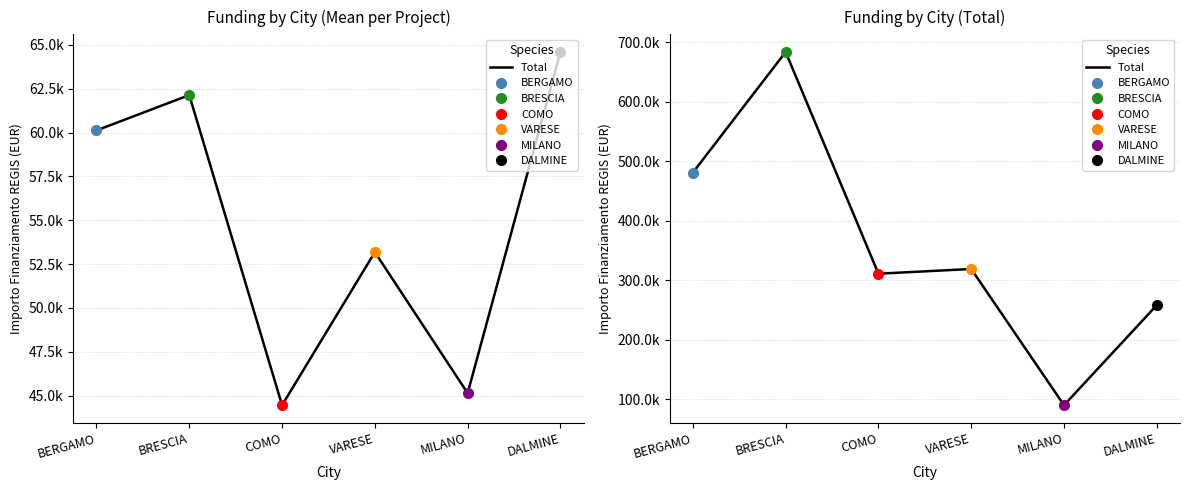

Where is the data nearest to the value 386906?

VARESE